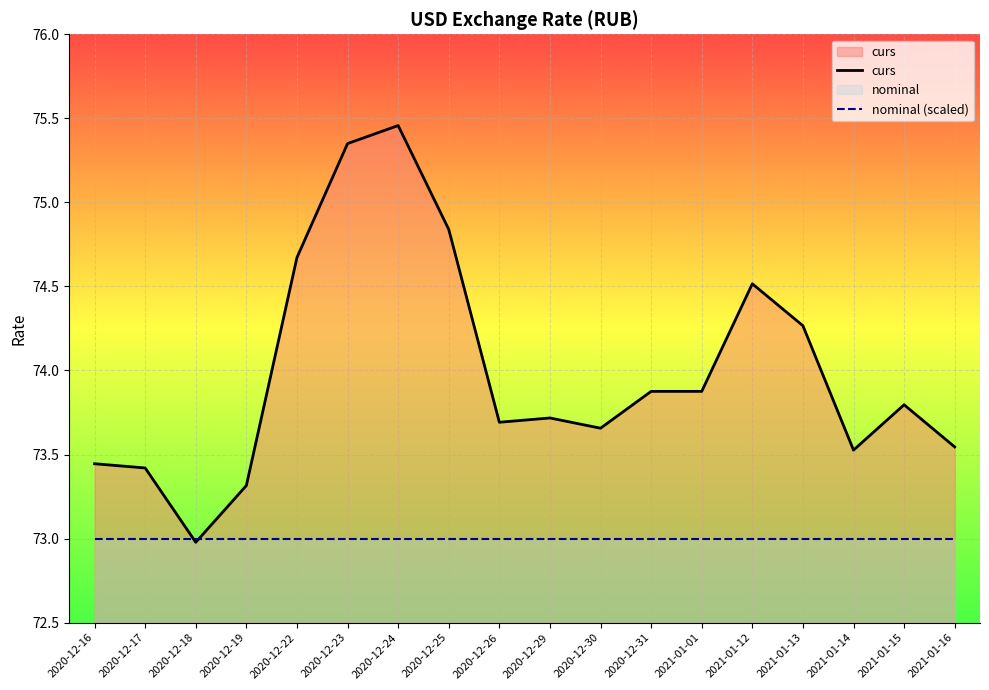

True or false: curs has more than 1 interior local peaks.

True